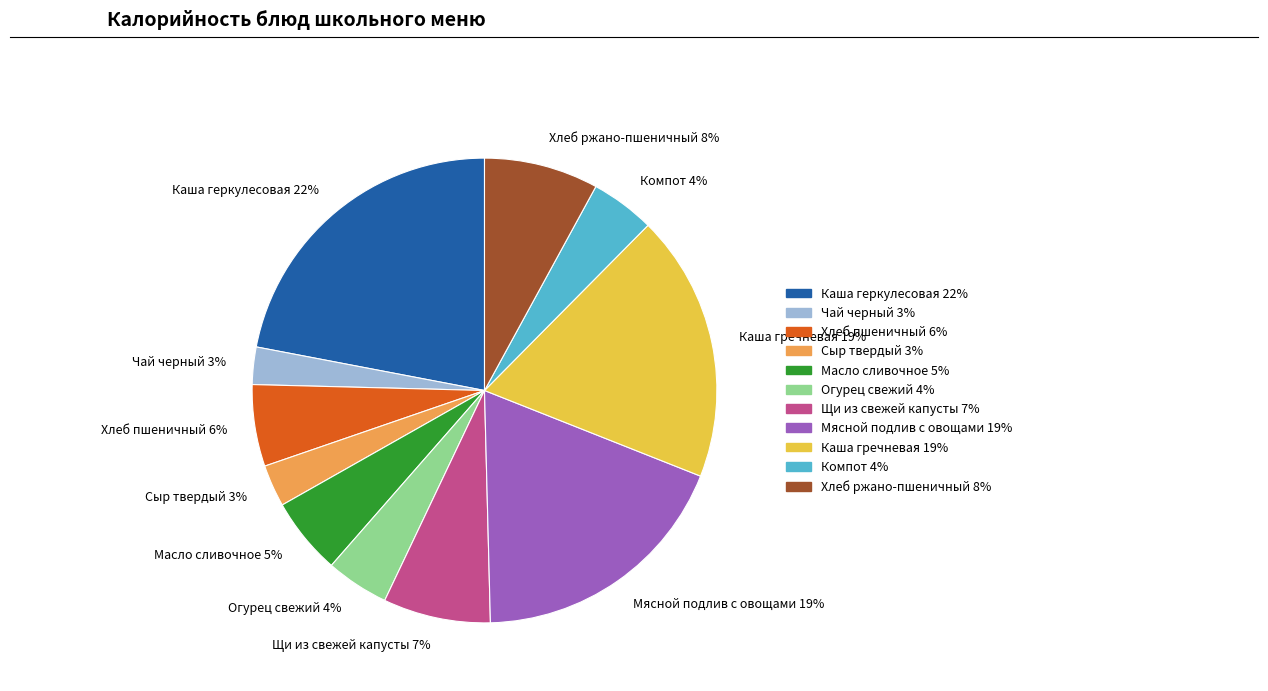

Combined, do Чай черный and Огурец свежий account for over 50%?

No